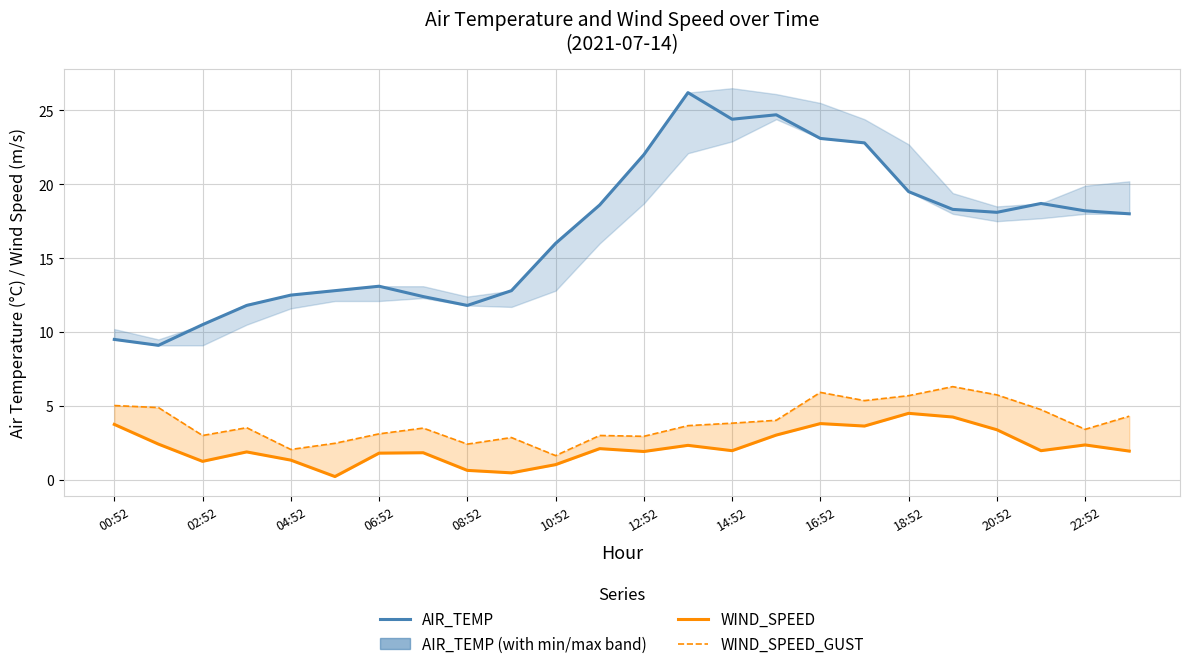

True or false: WIND_SPEED and AIR_TEMP cross at least once.

False